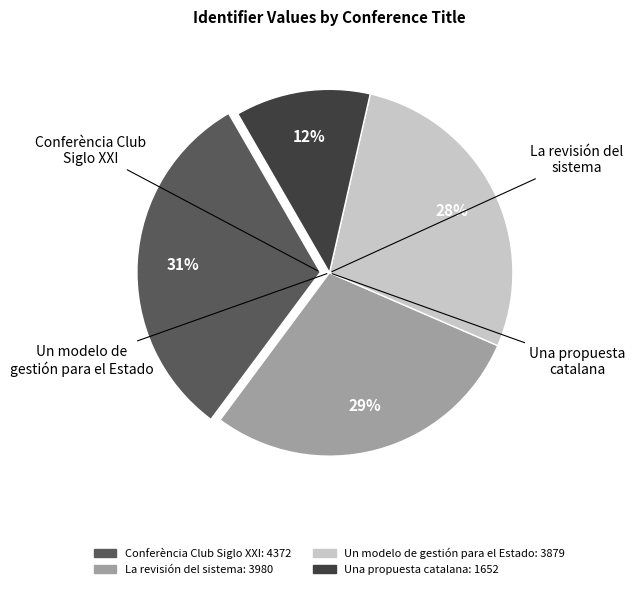

To the nearest percent, what is the average slice percentage?

25%